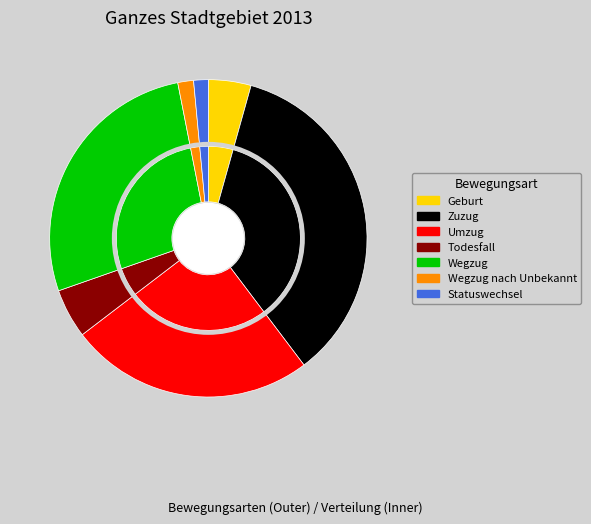

What percentage is the Umzug slice, to the nearest percent?

25%